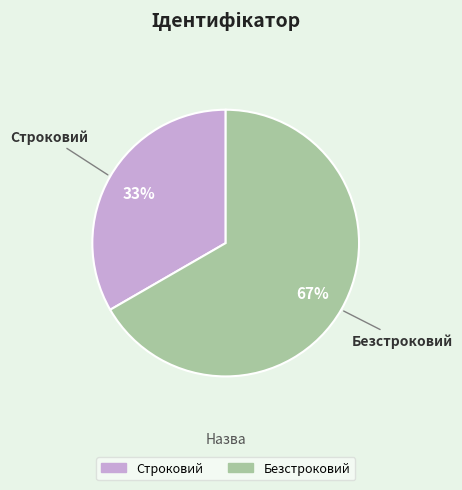

Is it true that Строковий is 27% of the pie?

False